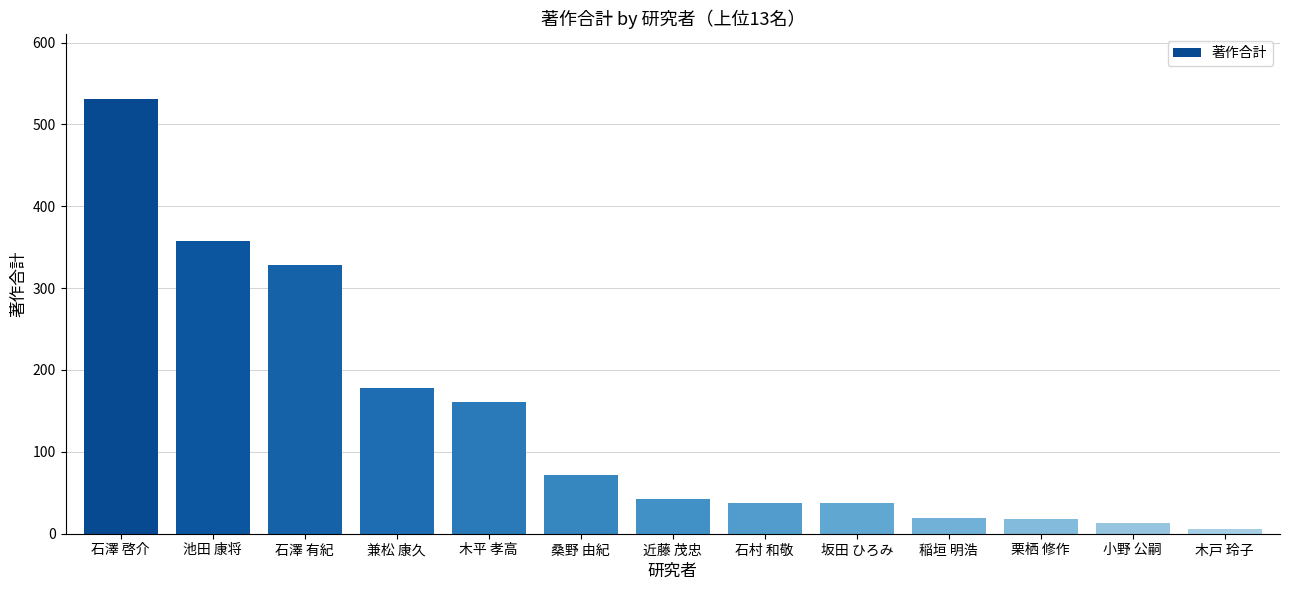

Is it true that the value at 稲垣 明浩 is 19?

True